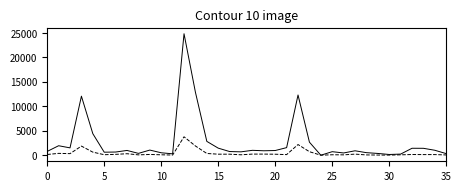

What is the greatest value displayed?

24830